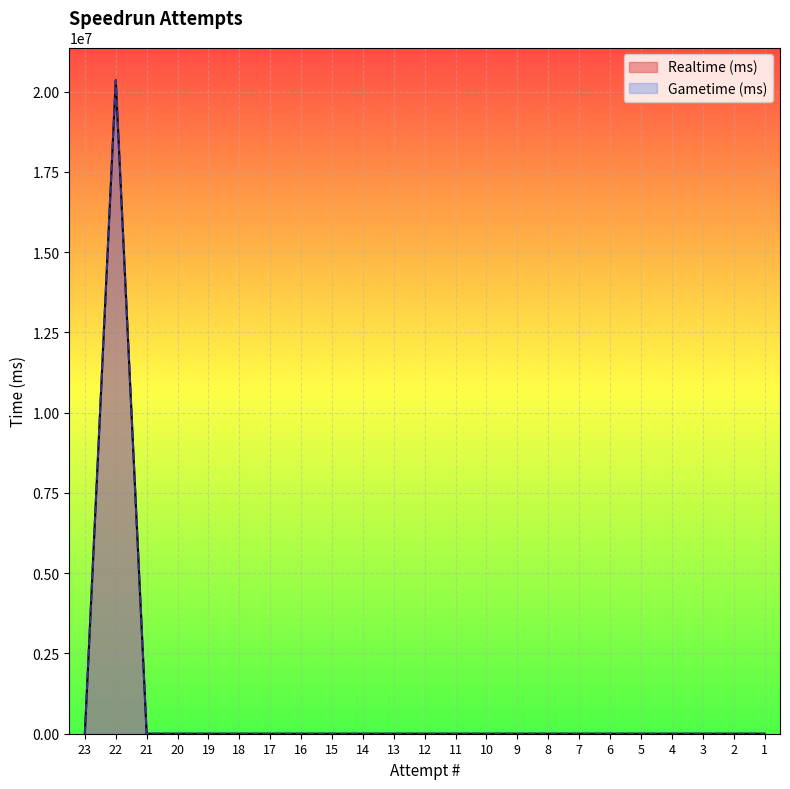

Between 15 and 6, which series saw the biggest shift?

Realtime (ms)